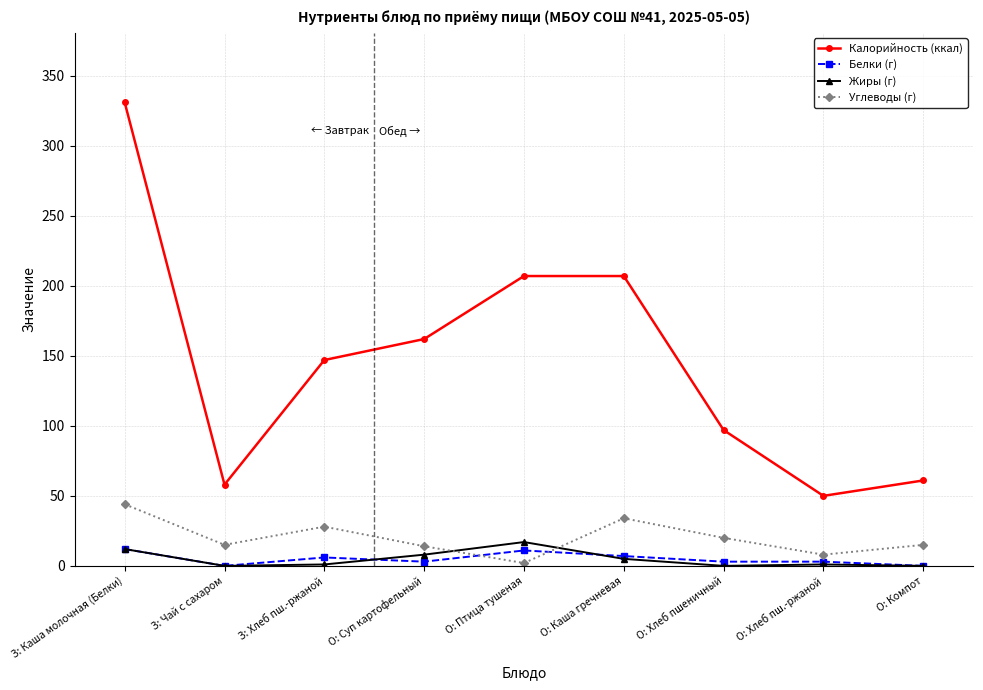

What is the greatest value displayed?

331